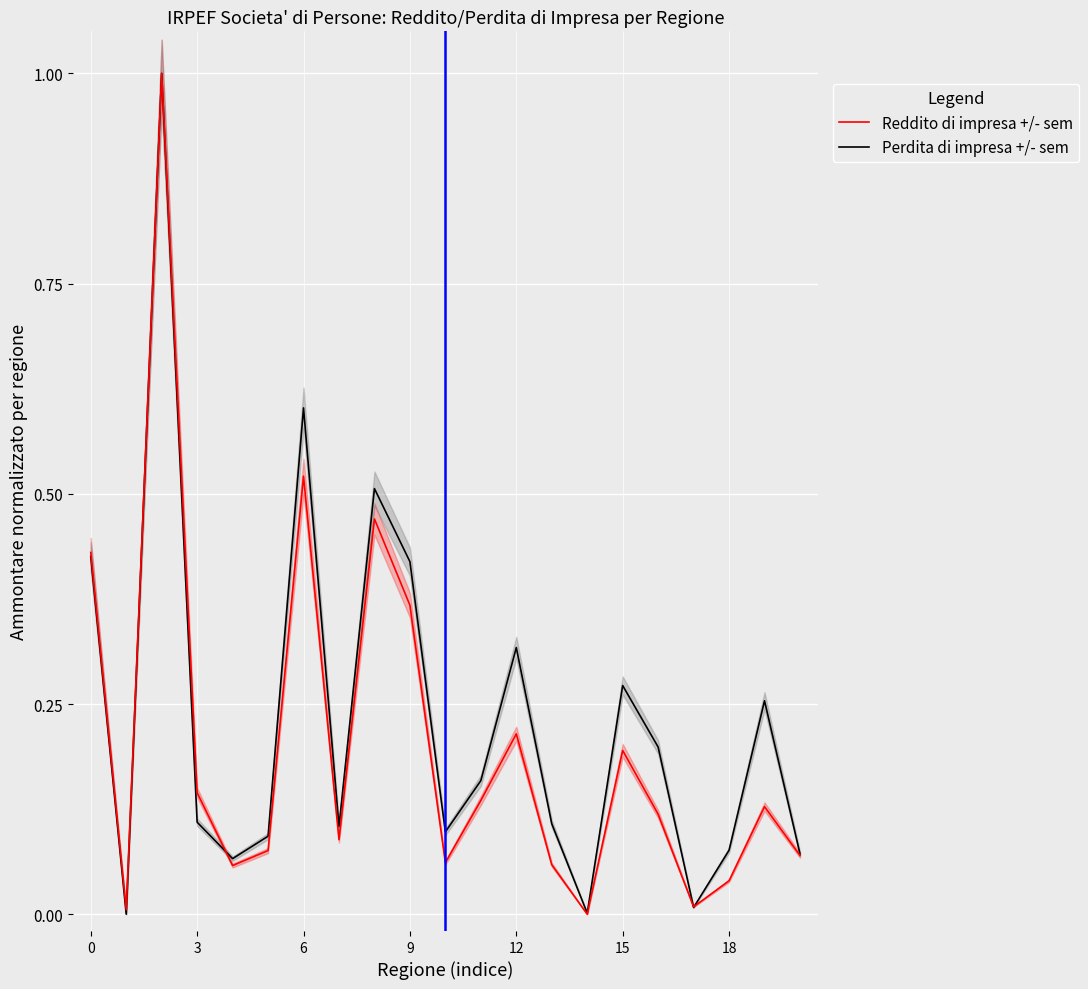

How many intersections are there between Perdita di impresa +/- sem and Reddito di impresa +/- sem?

3